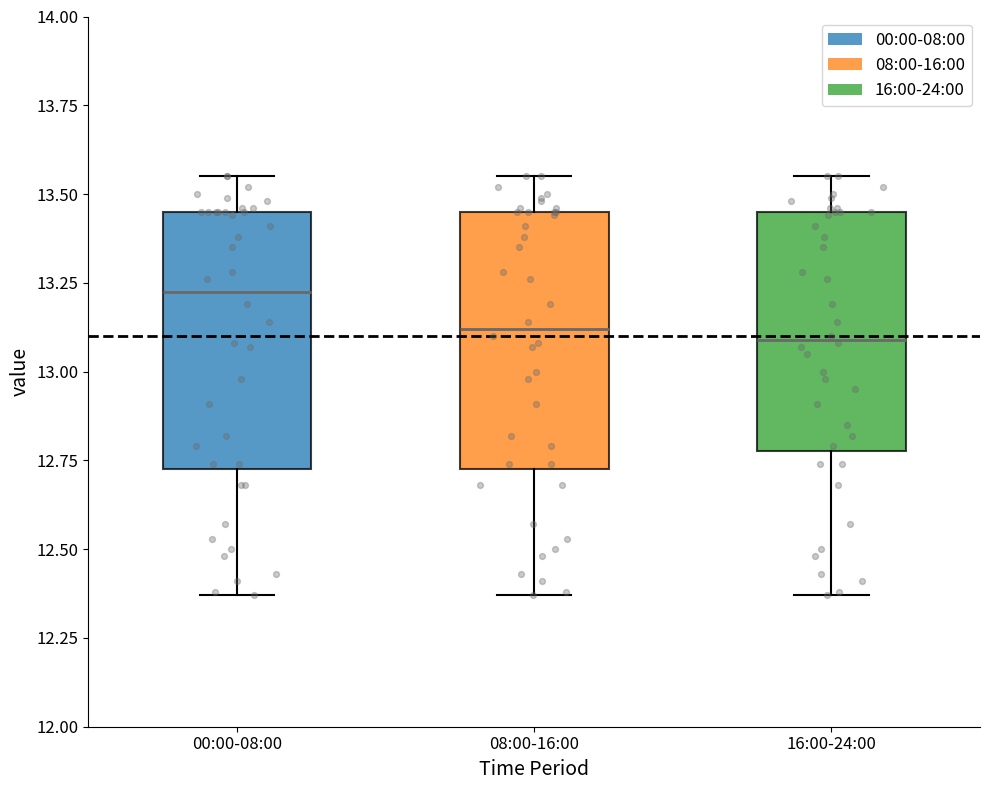

Reading left to right, transcribe this box plot: for each box, give where its median line is, the range the box spans, and where its two whiskers end, as read against the y-axis. The values are not printed on the chart, so give them approximately, as read against the axis.

00:00-08:00: median 13.25, box 12.75 to 13.45, whiskers 12.35 to 13.55
08:00-16:00: median 13.10, box 12.75 to 13.45, whiskers 12.35 to 13.55
16:00-24:00: median 13.10, box 12.80 to 13.45, whiskers 12.35 to 13.55